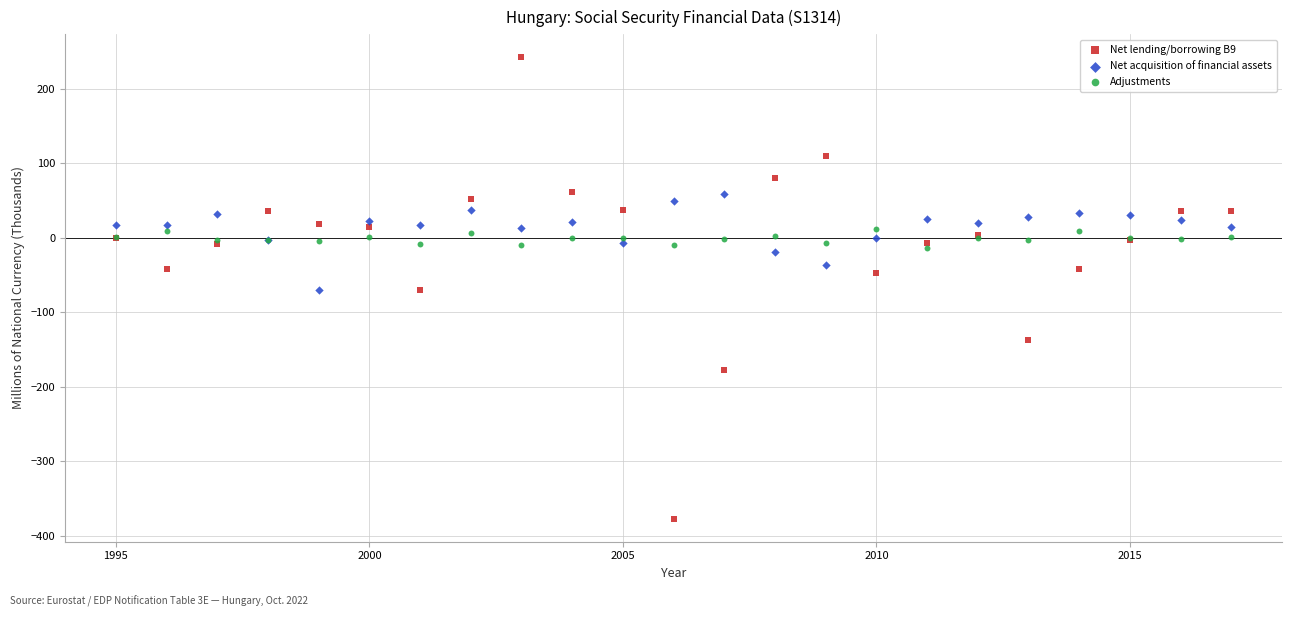

What are all the series names shown in the legend?

Net lending/borrowing B9, Net acquisition of financial assets, Adjustments